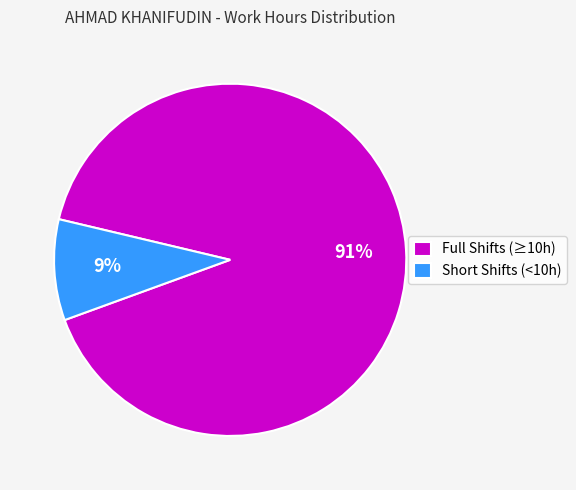

Between Full Shifts (≥10h) and Short Shifts (<10h), which is larger?

Full Shifts (≥10h)